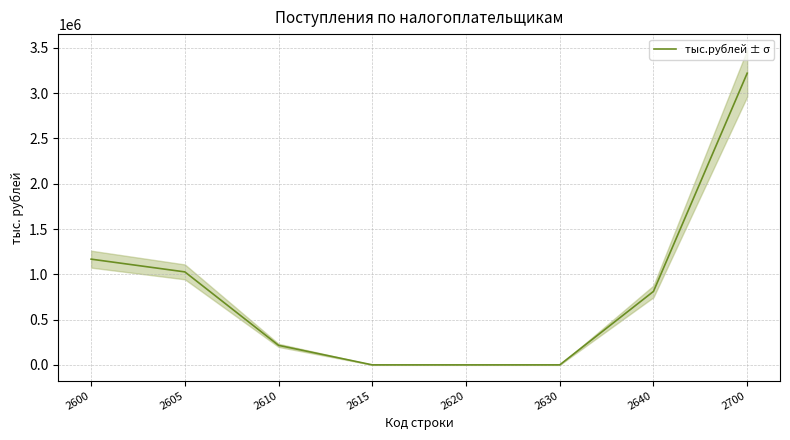

What is the value of the 2nd point from the left?

1026538